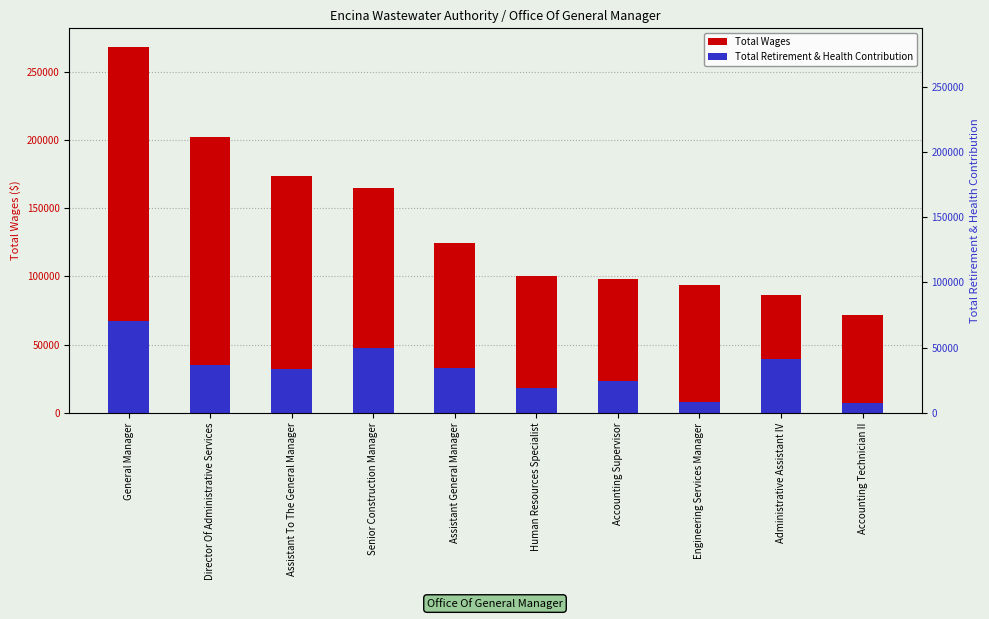

What is the value of the Total Retirement & Health Contribution bar at the 5th from the left?

33010